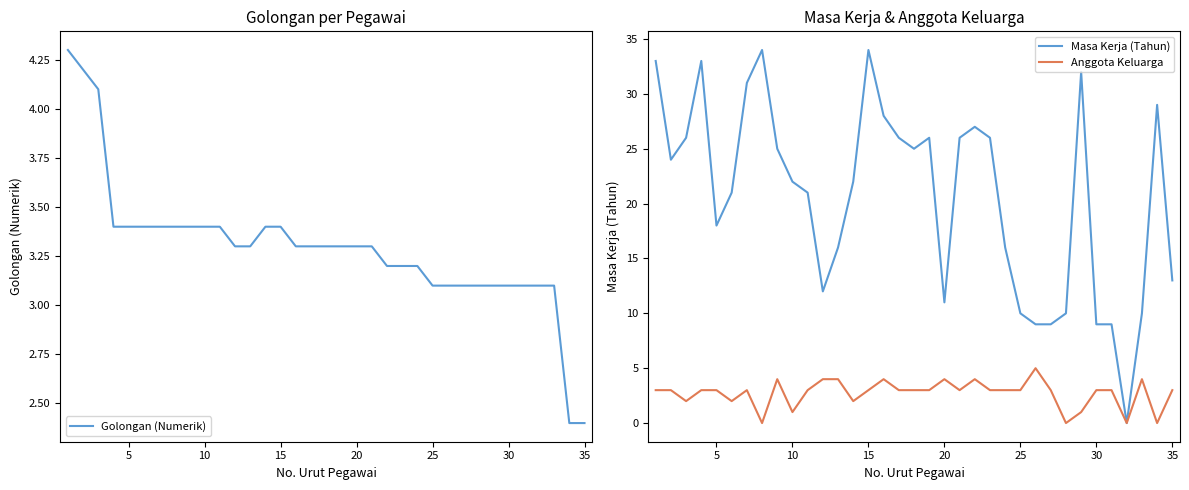

The value of Golongan (Numerik) at 23 is 4.5. True or false?

False